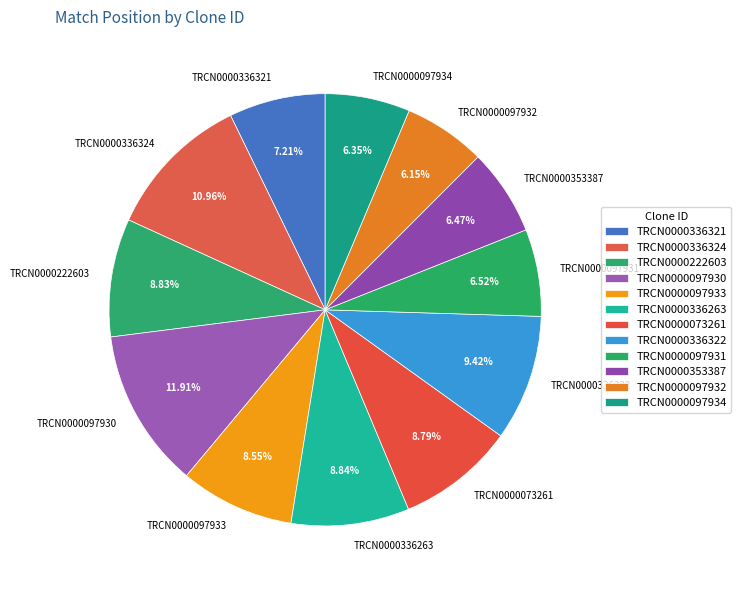

Approximately how many times larger is the value at TRCN0000353387 compared to TRCN0000097932?

1.1